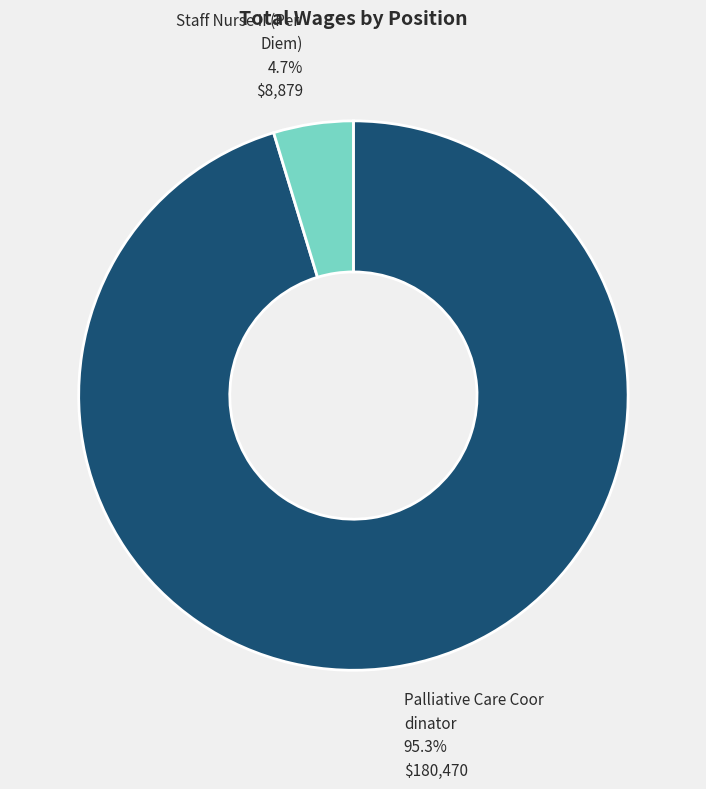

Count the number of slices in the pie.

2